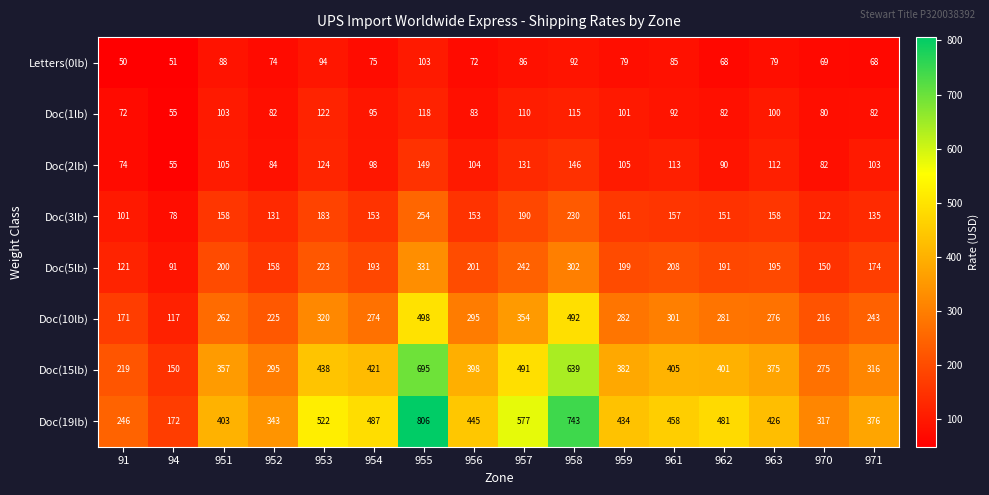

What is the greatest value displayed?

806